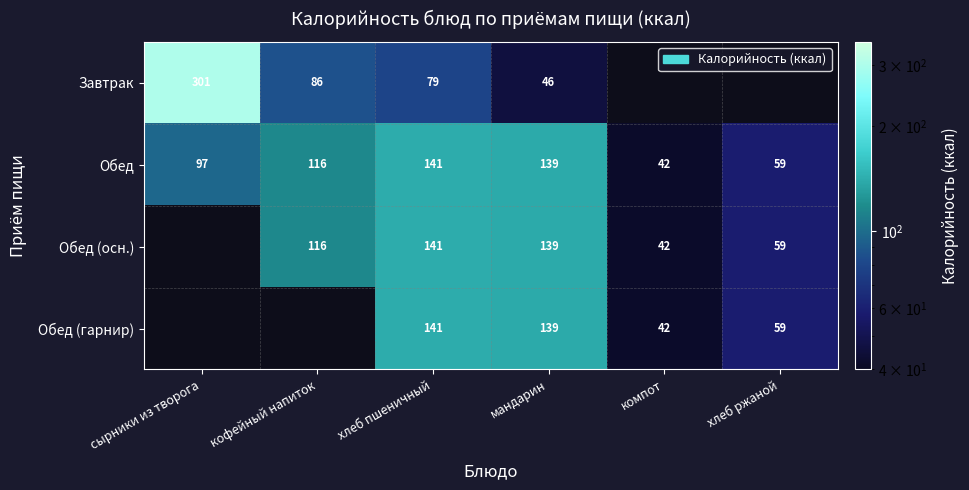

What is the spread (max minus min) of values at кофейный напиток?

30.0